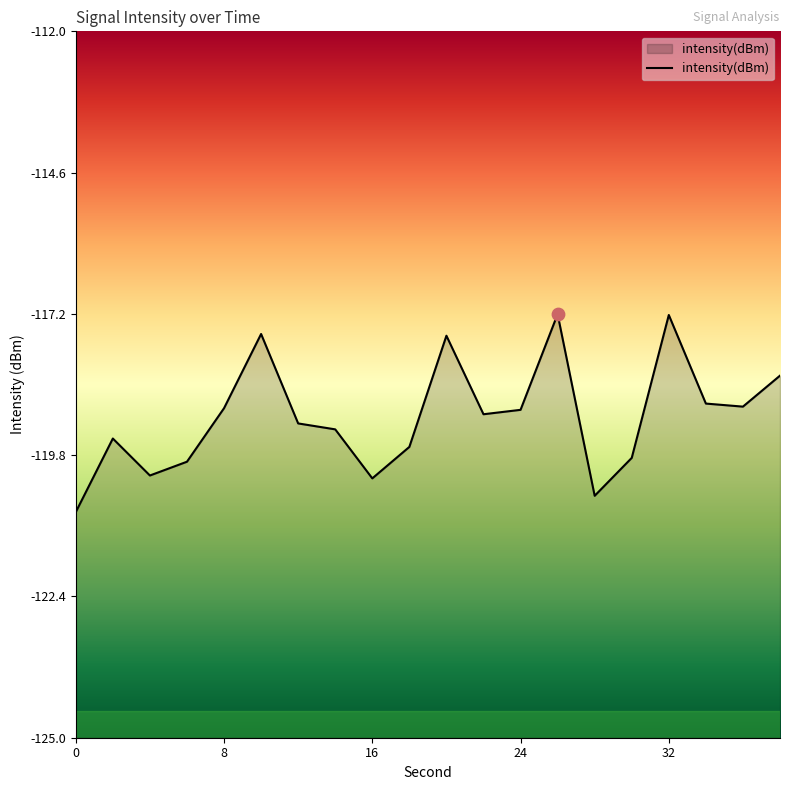

What is the change in value from 8 to 18?

-0.7